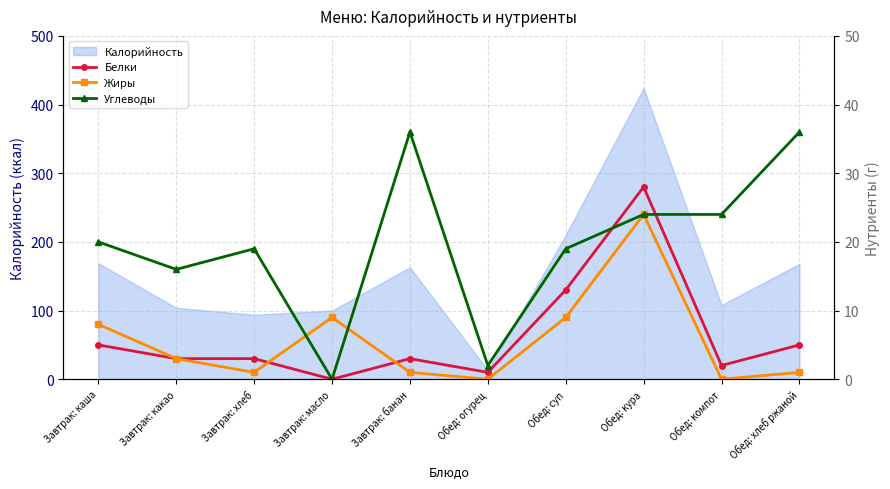

What is the difference between the second highest and second lowest values in the Белки series?

12